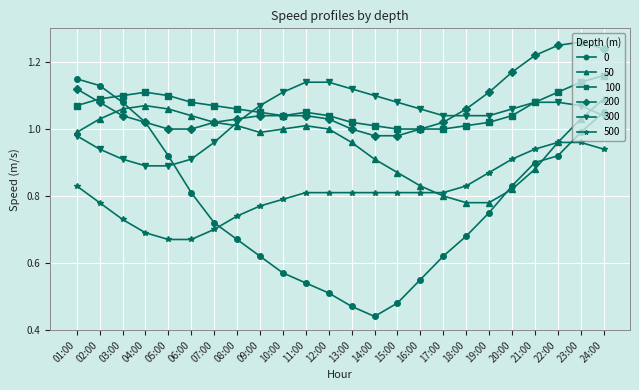

Is this an area chart (filled region under the line)?

No